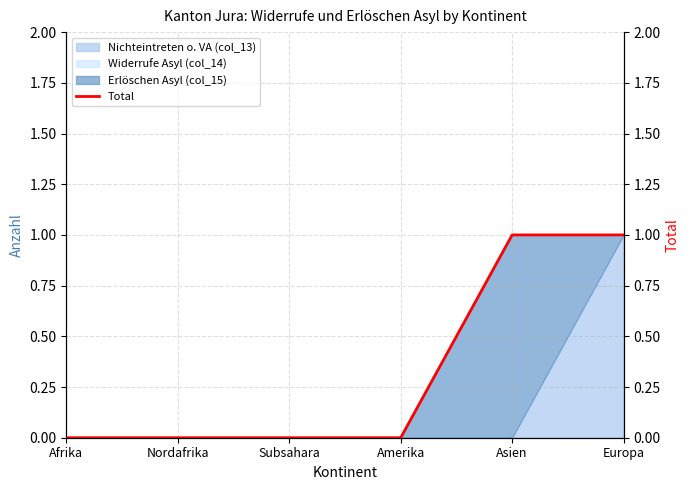

Does the chart display data point markers on the line(s)?

No